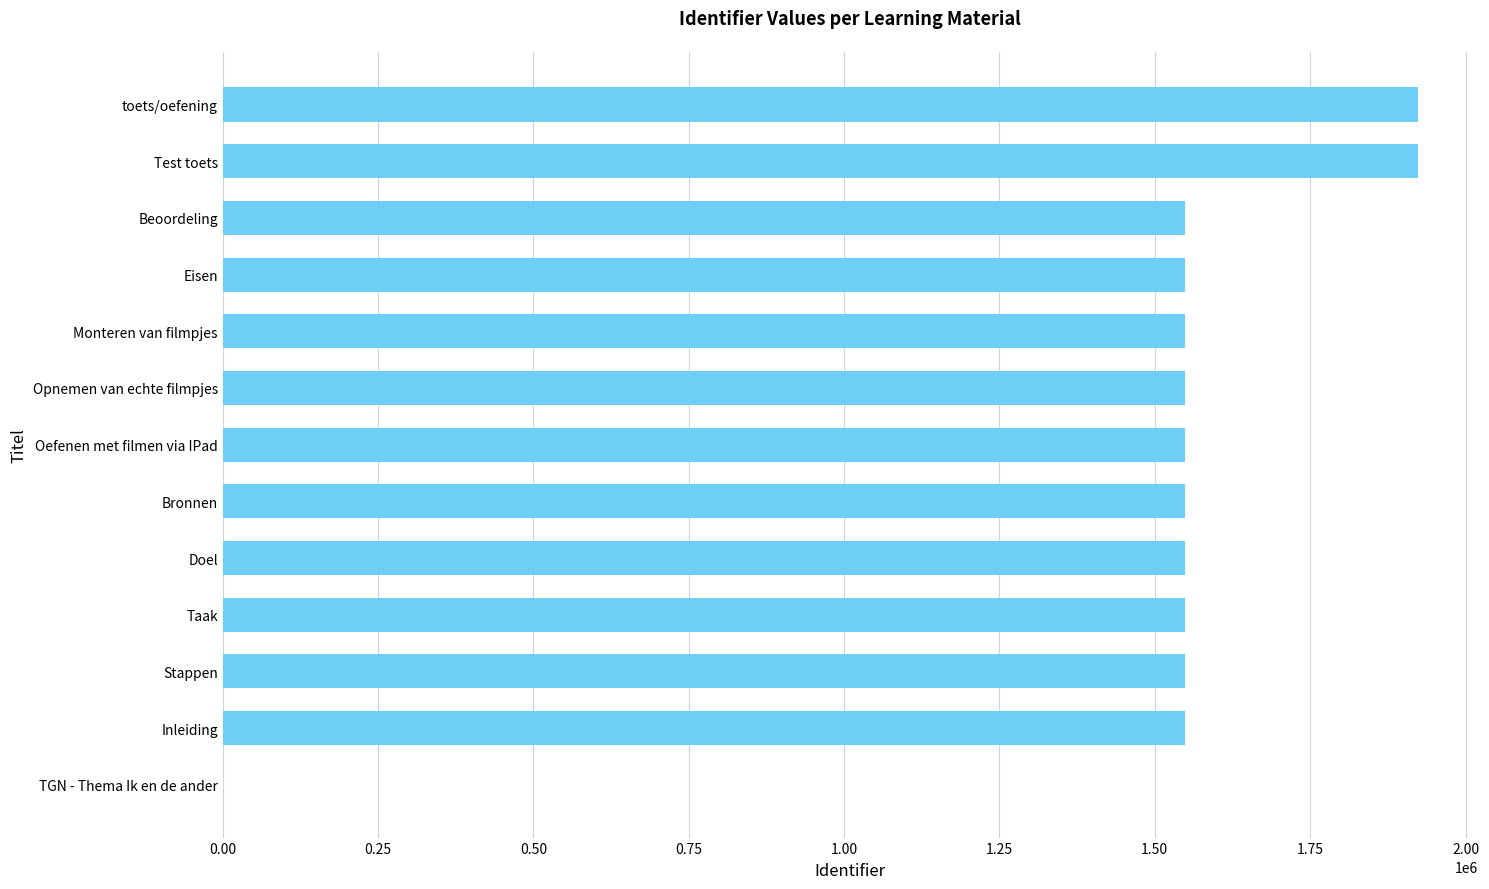

Which has a higher value, toets/oefening or Bronnen?

toets/oefening